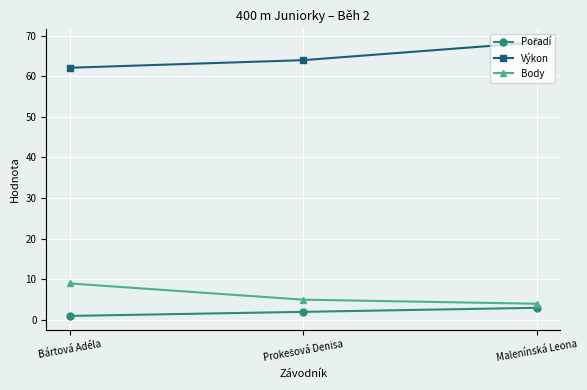

The value of Výkon at Malenínská Leona is 89.5. True or false?

False